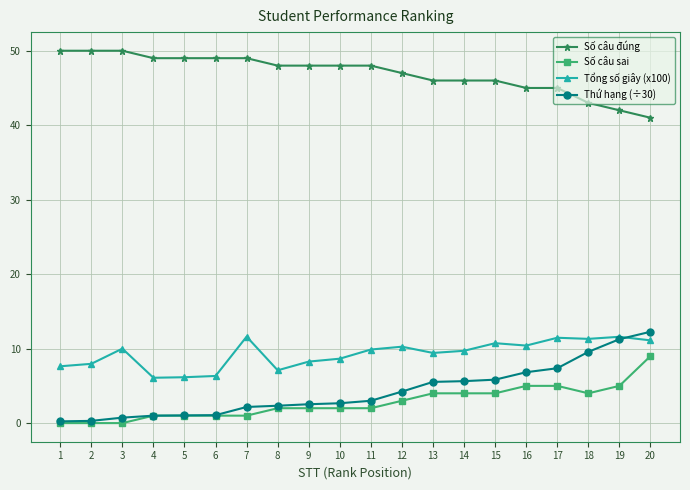

What is the average value of the Tổng số giây (x100) series?

9.3